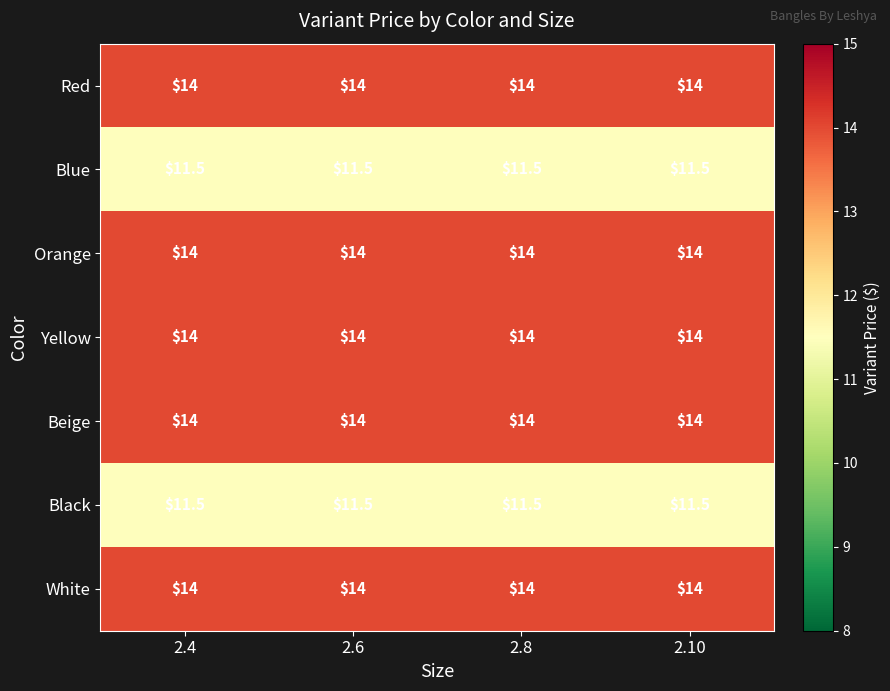

What is the approximate value of Red at 2.6?

14.0